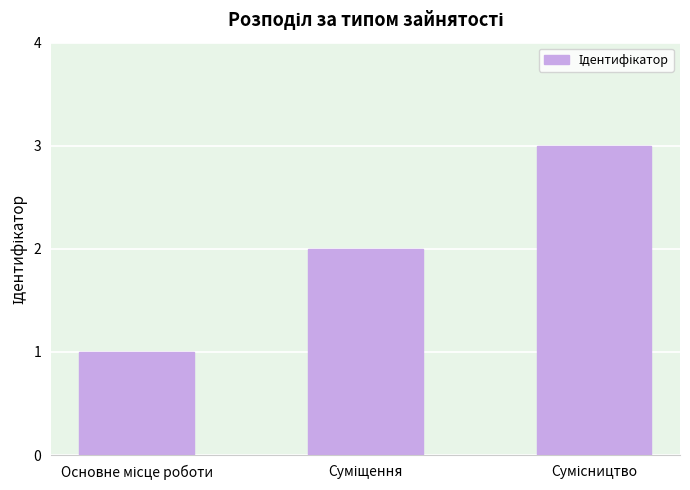

What is the greatest value displayed?

3